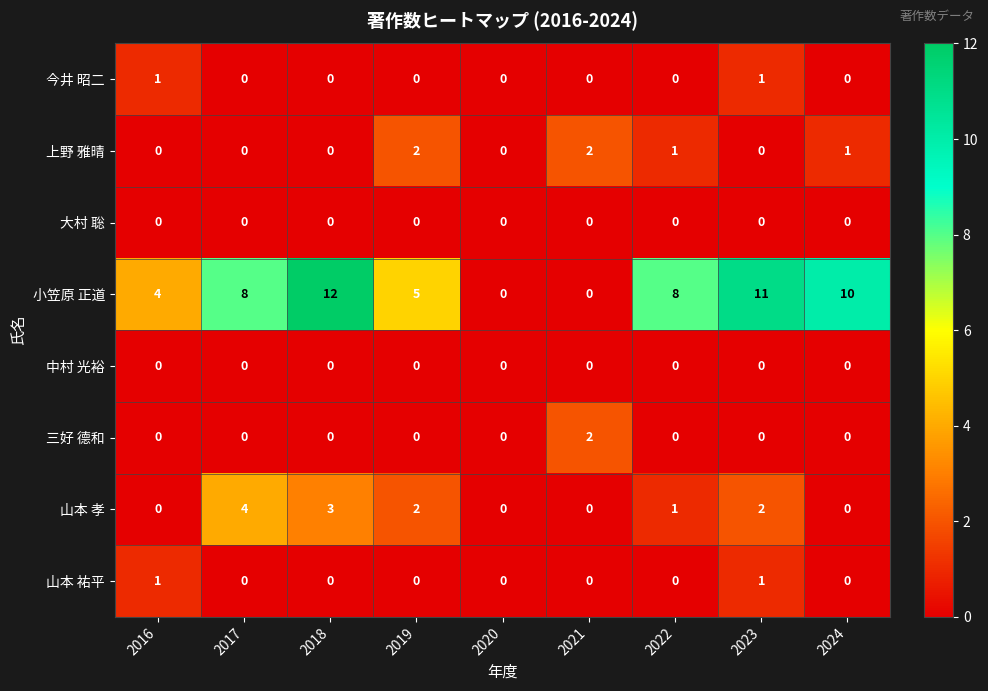

Is the value of 山本 孝 at 2018 greater than the value of 三好 德和 at 2022?

Yes